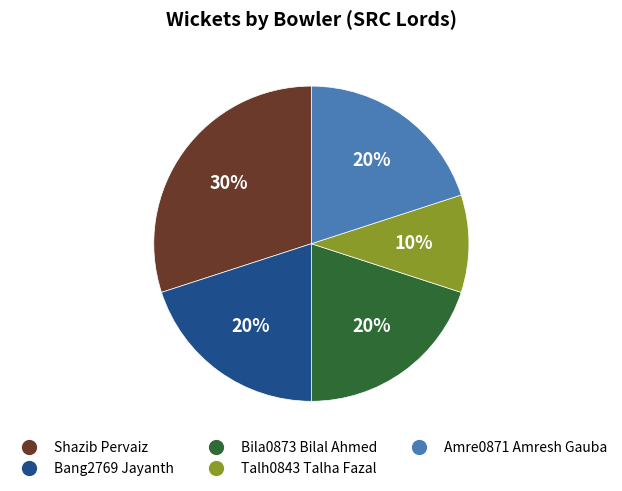

Is there a majority slice in this chart?

No